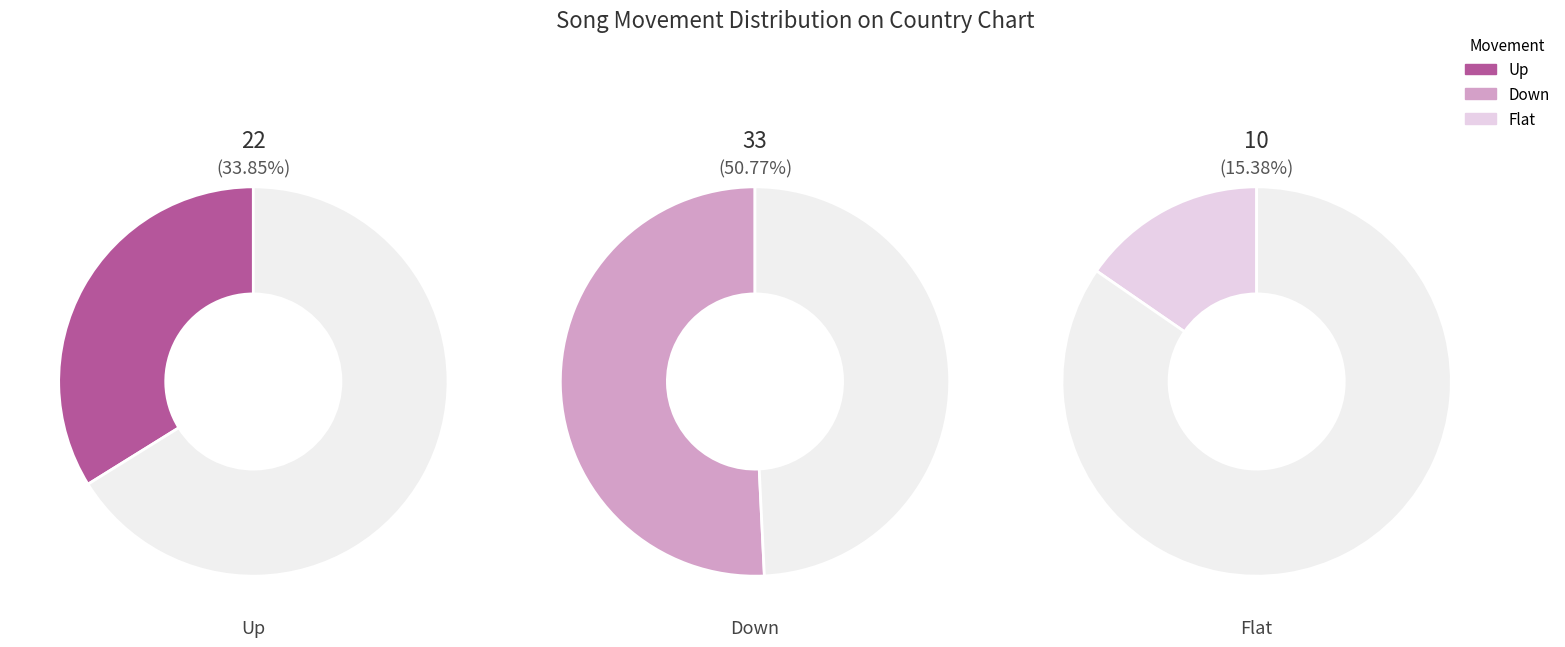

Is it true that up is 34% of the pie?

True